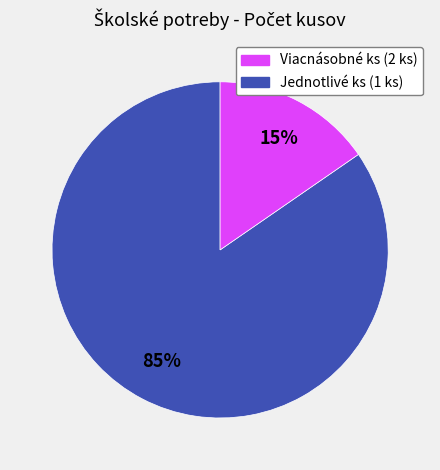

Is there any slice that represents more than half of the pie?

Yes